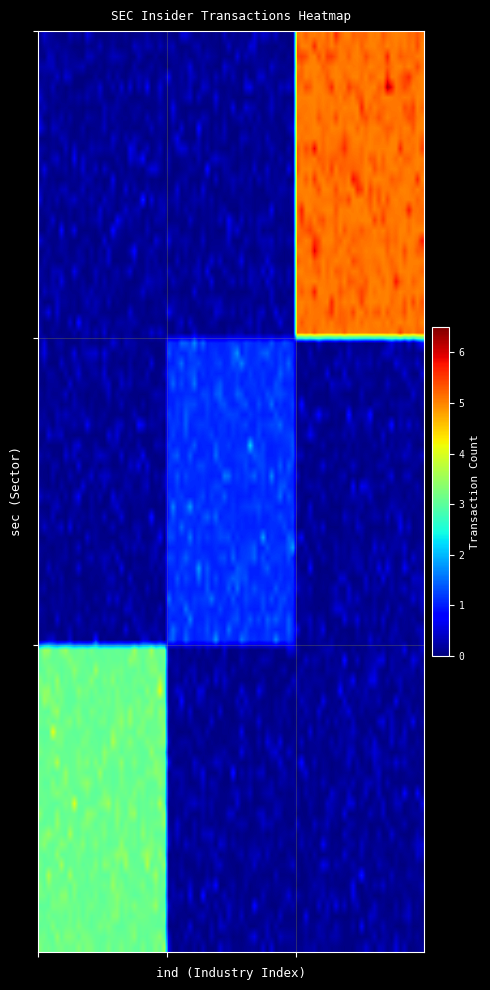

Reading left to right, what are all the values shown in this chart?

0	0	5	0	1	0	3	0	0